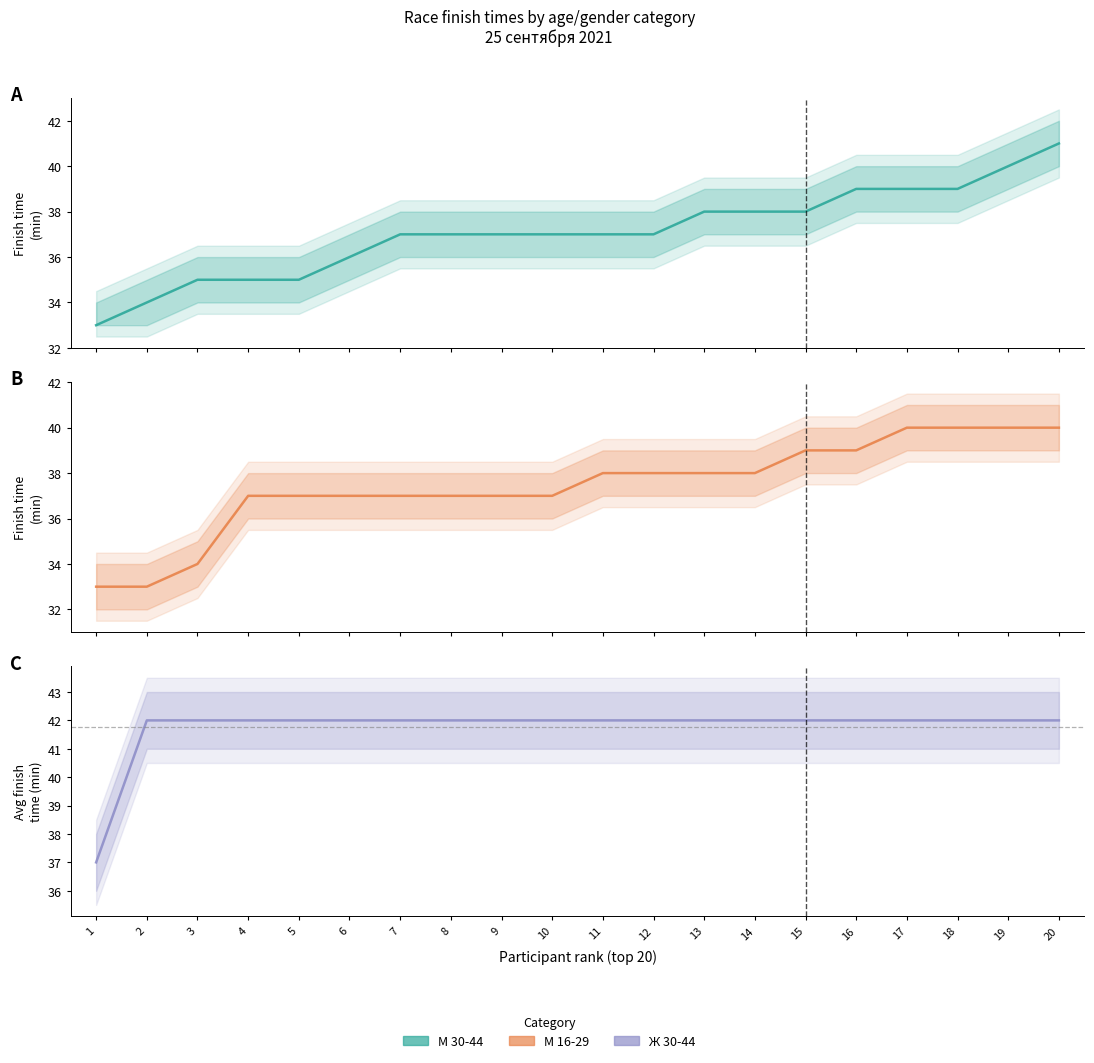

Reading right to left, what are all the values shown in this chart?

М 30-44: 20=41	19=40	18=39	17=39	16=39	15=38	14=38	13=38	12=37	11=37	10=37	9=37	8=37	7=37	6=36	5=35	4=35	3=35	2=34	1=33
М 16-29: 20=40	19=40	18=40	17=40	16=39	15=39	14=38	13=38	12=38	11=38	10=37	9=37	8=37	7=37	6=37	5=37	4=37	3=34	2=33	1=33
Ж 30-44: 20=42	19=42	18=42	17=42	16=42	15=42	14=42	13=42	12=42	11=42	10=42	9=42	8=42	7=42	6=42	5=42	4=42	3=42	2=42	1=37